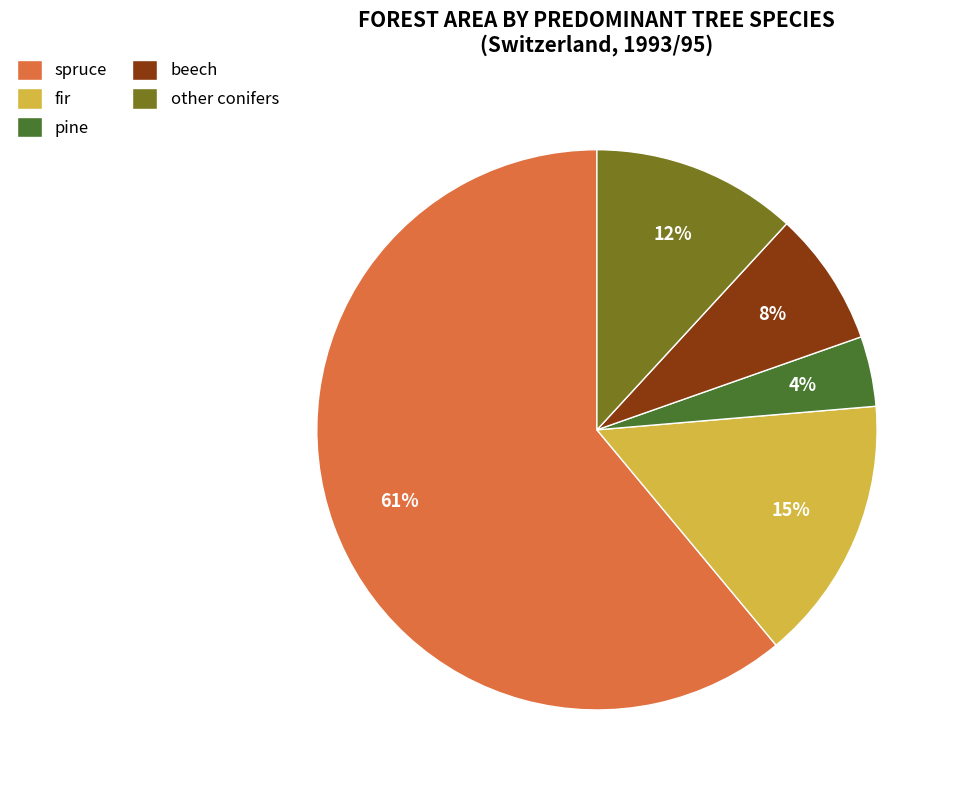

Rank the categories by value from highest to lowest.

spruce, fir, other conifers, beech, pine